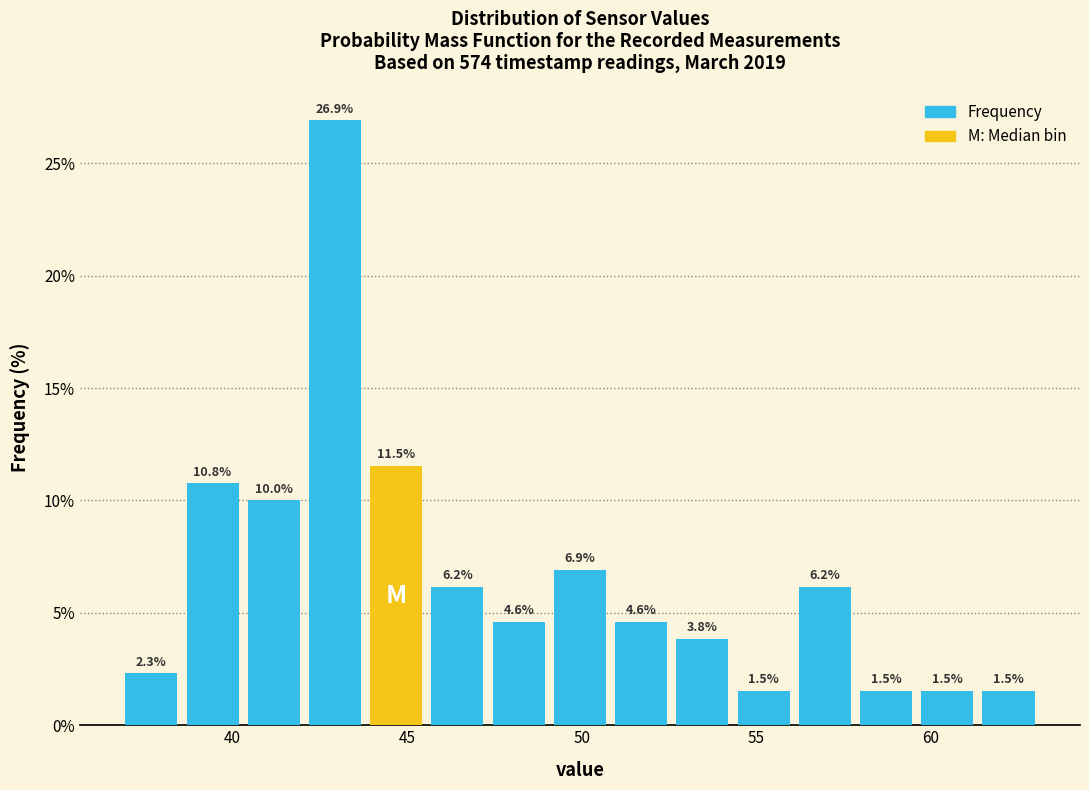

Read against the x-axis, roughly where is the centre of the tallest bar?

43.0